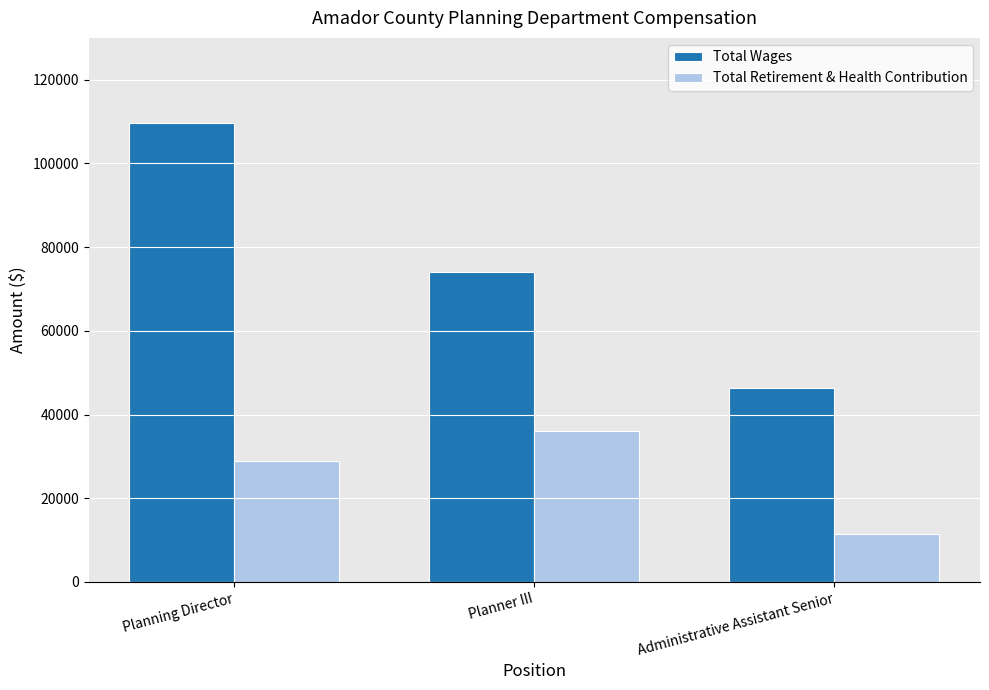

What is the difference between the highest and lowest values at Planning Director?

80684